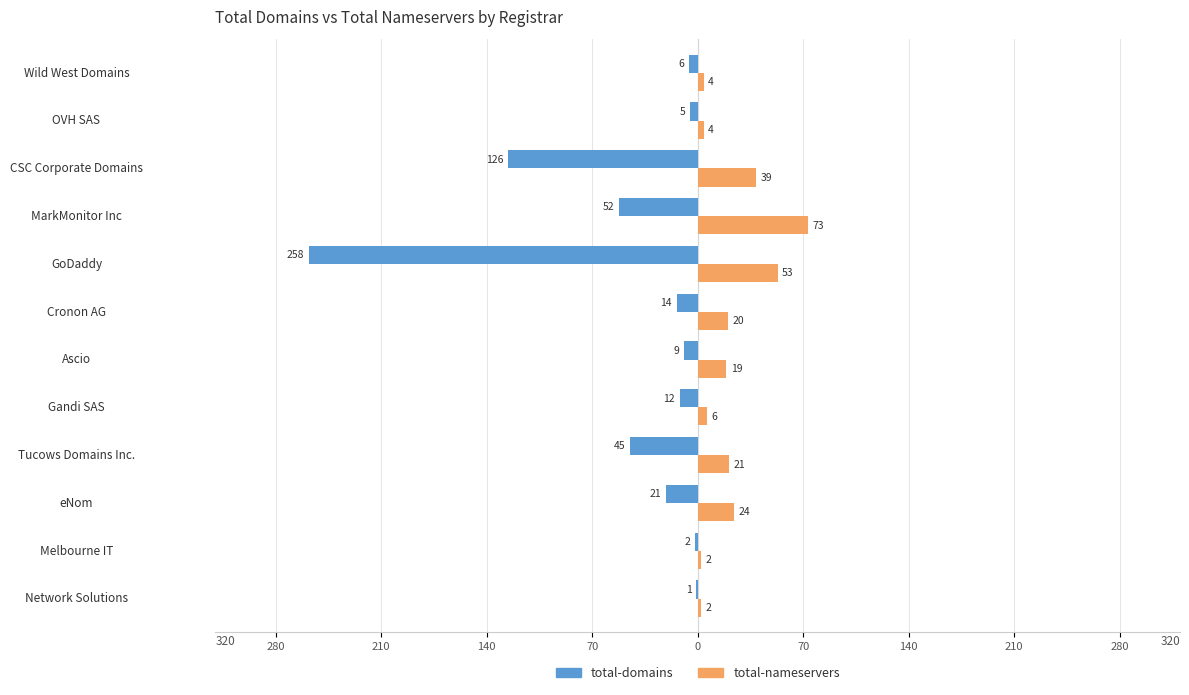

What are all the series names shown in the legend?

total-domains, total-nameservers